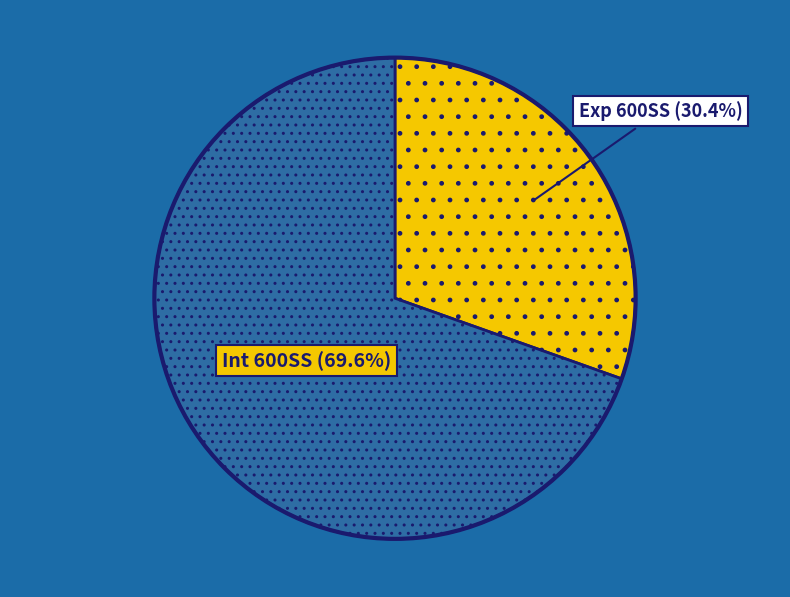

To the nearest percent, what is the difference between the largest and smallest slice percentages?

39%